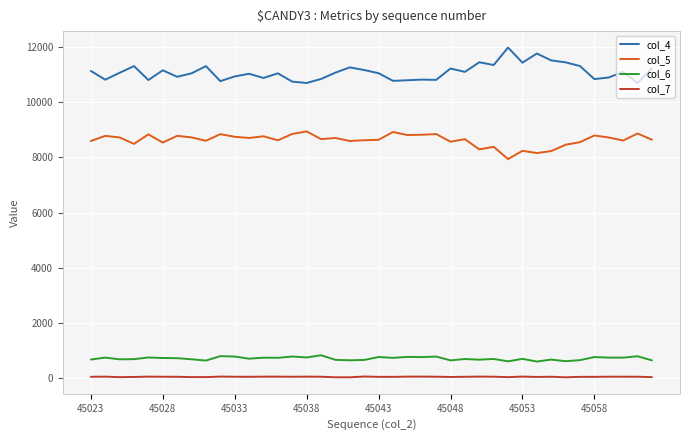

Which series has the largest range (max minus min)?

col_4